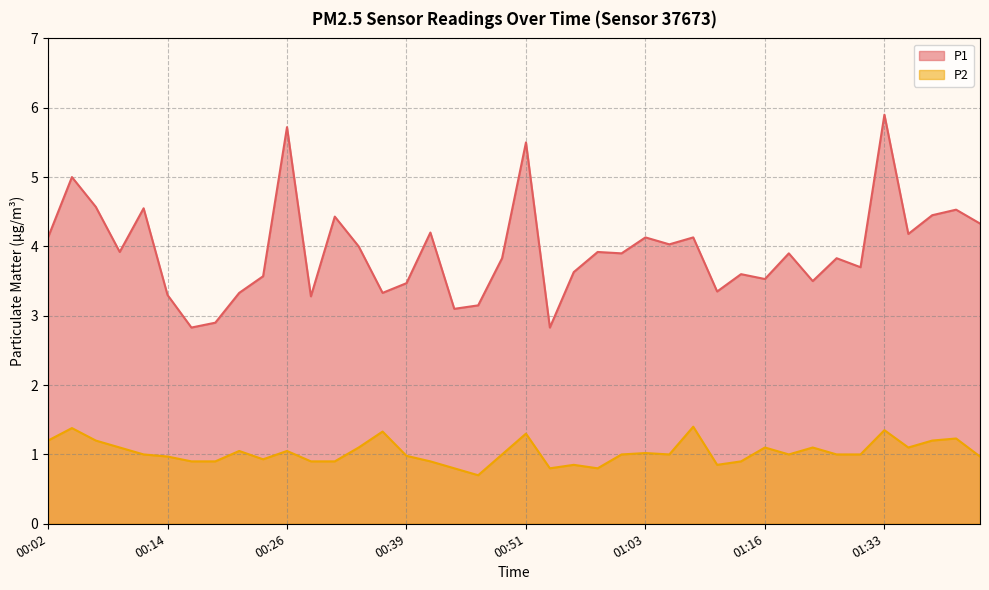

What is the label of the 7th point from the left?

00:17